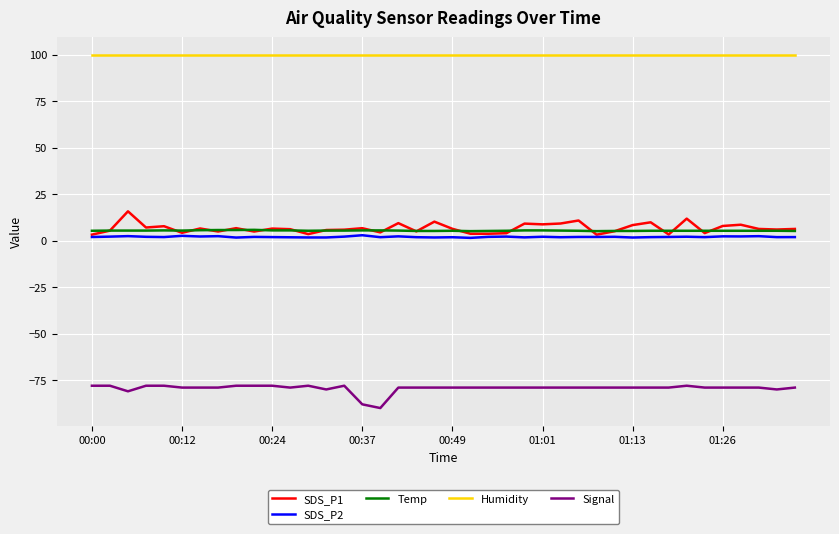

True or false: Signal and Temp cross at least once.

False